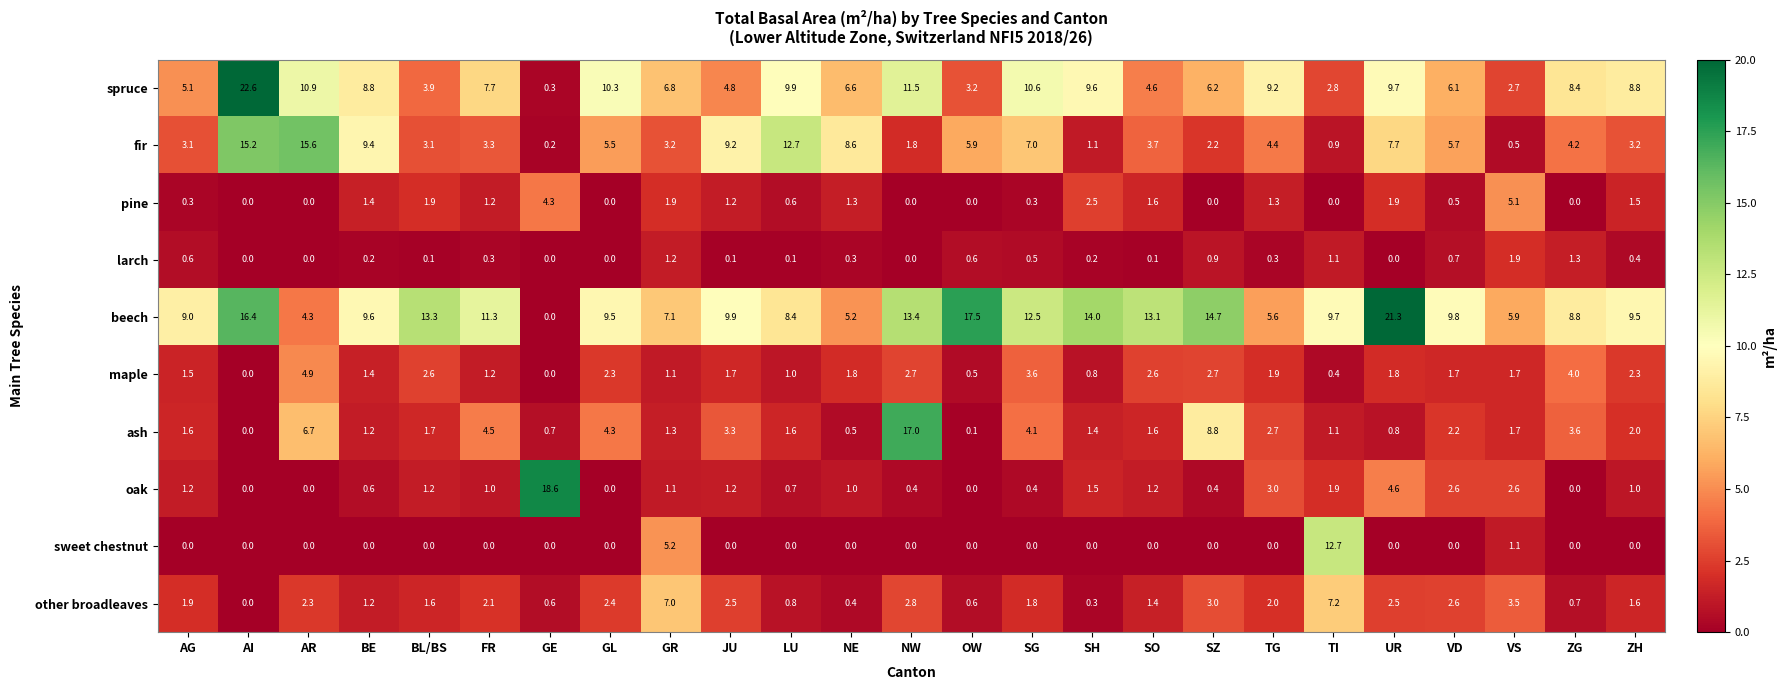

What is the total value across all series at SH?

31.4